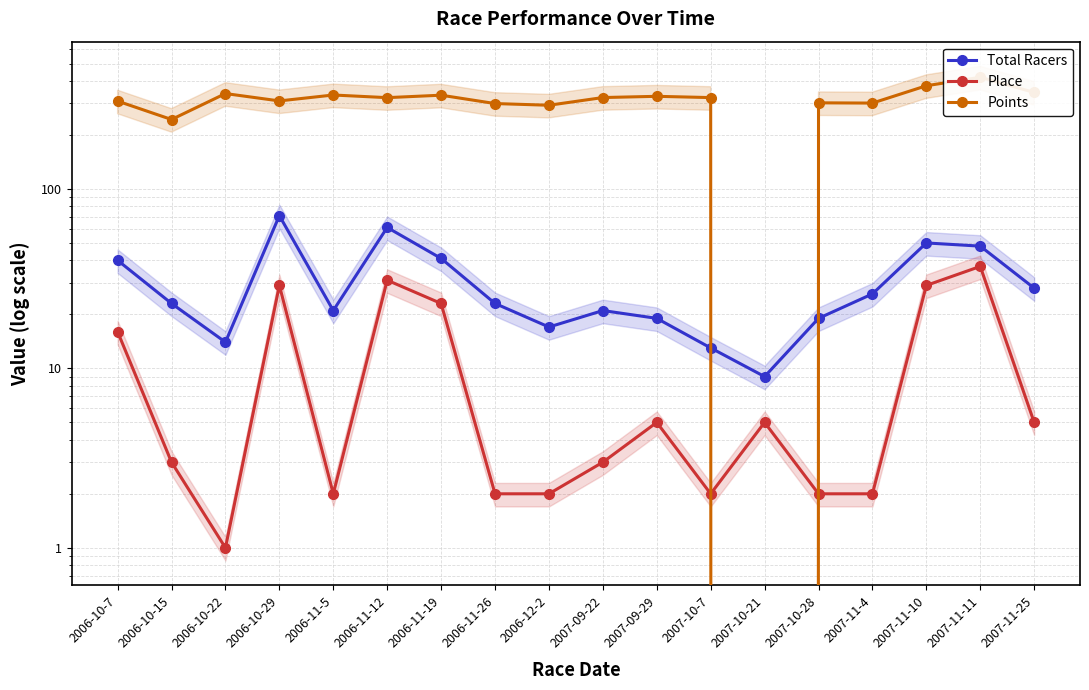

List the labels in order of Place value, smallest first.

2006-10-22, 2006-11-5, 2006-11-26, 2006-12-2, 2007-10-7, 2007-10-28, 2007-11-4, 2006-10-15, 2007-09-22, 2007-09-29, 2007-10-21, 2007-11-25, 2006-10-7, 2006-11-19, 2006-10-29, 2007-11-10, 2006-11-12, 2007-11-11